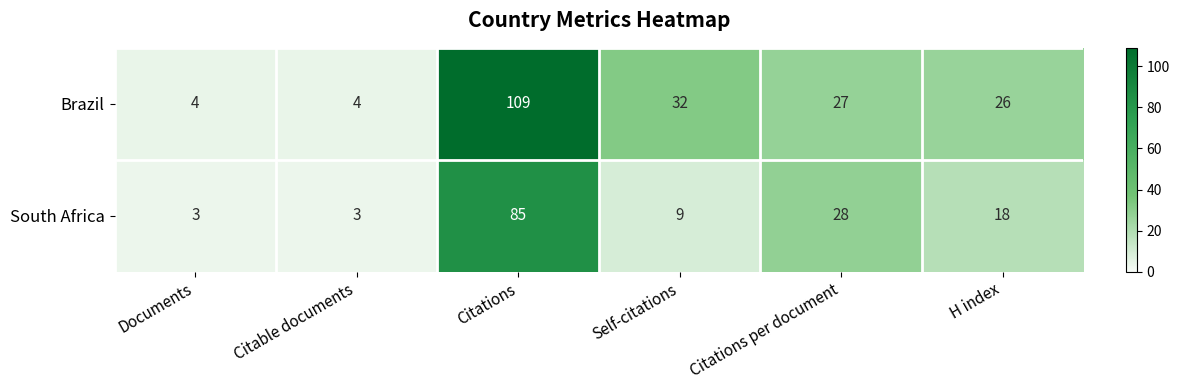

Which category has the highest value across all series?

Citations